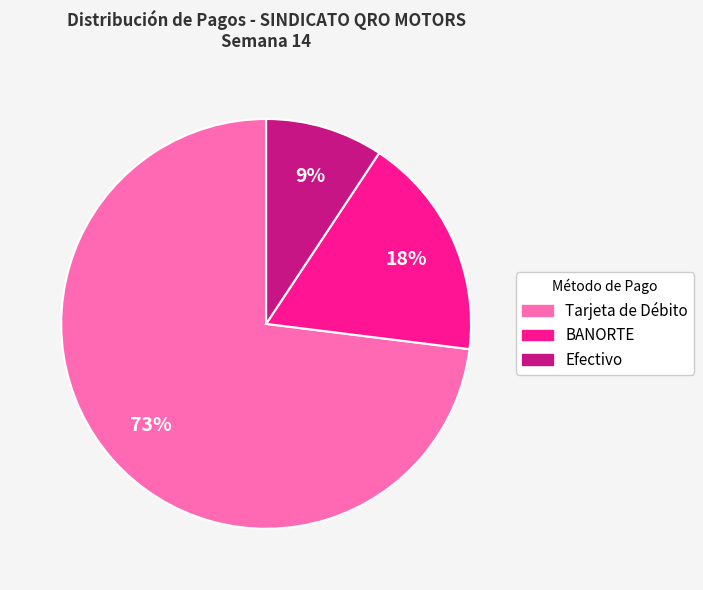

Rank the categories by value from lowest to highest.

Efectivo, BANORTE, Tarjeta de Débito